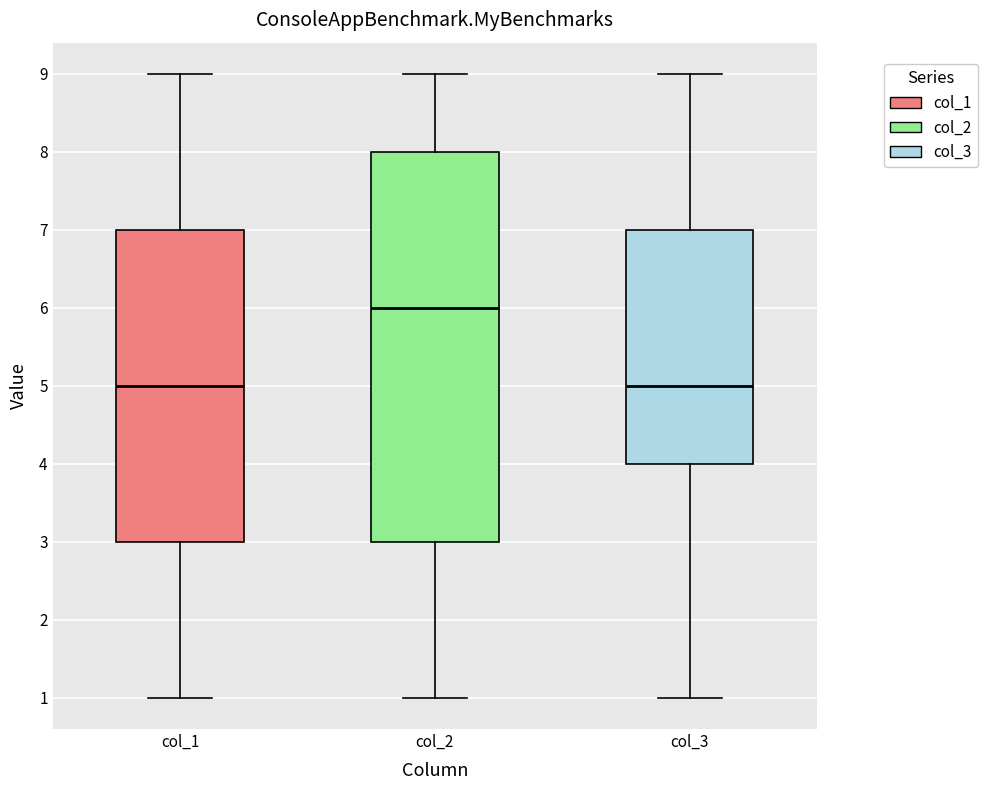

Reading left to right, read every box against the y-axis: the position of its median line, the range the box covers, and the ends of its whiskers. The values are not printed on the chart, so give them approximately, as read against the axis.

col_1: median 5, box 3 to 7, whiskers 1 to 9
col_2: median 6, box 3 to 8, whiskers 1 to 9
col_3: median 5, box 4 to 7, whiskers 1 to 9